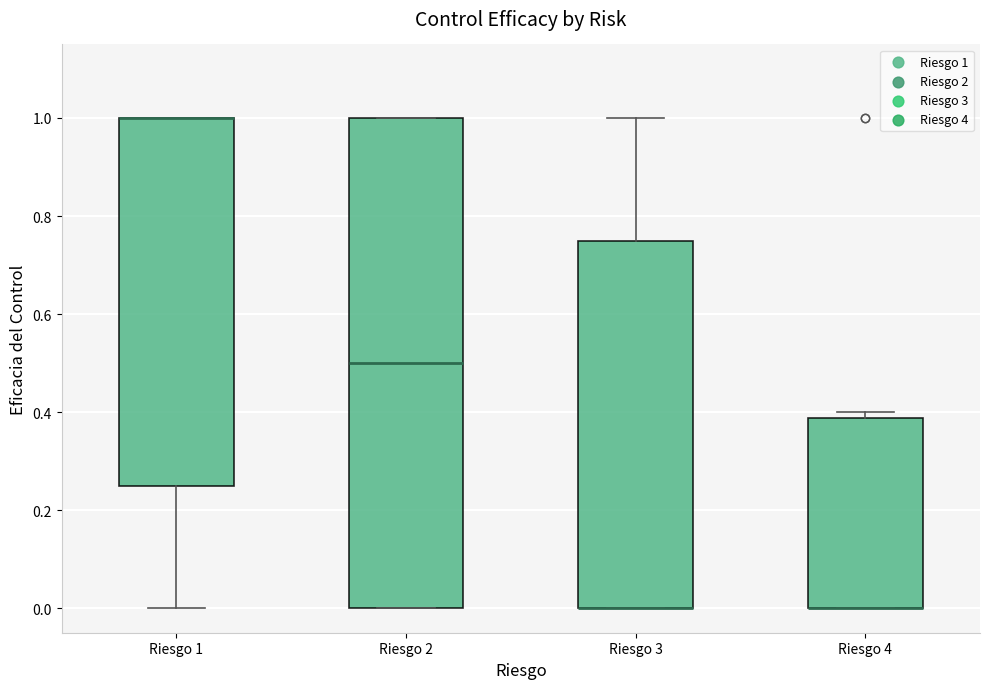

Where is the lower edge of the box for Riesgo 2 on the y-axis? The values are not printed on the chart, so give them approximately, as read against the axis.

0.00